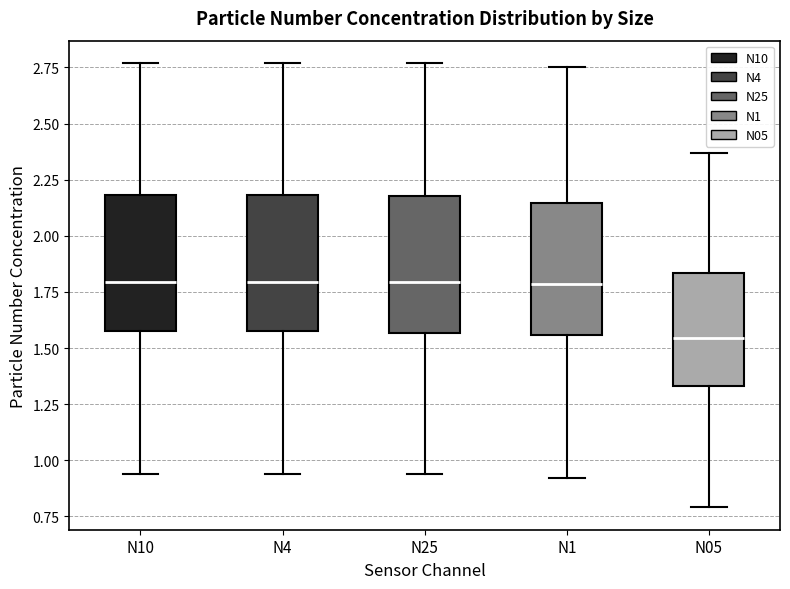

Reading left to right, transcribe this box plot: for each box, give where its median line is, the range the box spans, and where its two whiskers end, as read against the y-axis. The values are not printed on the chart, so give them approximately, as read against the axis.

N10: median 1.80, box 1.60 to 2.20, whiskers 0.95 to 2.75
N4: median 1.80, box 1.60 to 2.20, whiskers 0.95 to 2.75
N25: median 1.80, box 1.55 to 2.20, whiskers 0.95 to 2.75
N1: median 1.80, box 1.55 to 2.15, whiskers 0.90 to 2.75
N05: median 1.55, box 1.35 to 1.85, whiskers 0.80 to 2.35